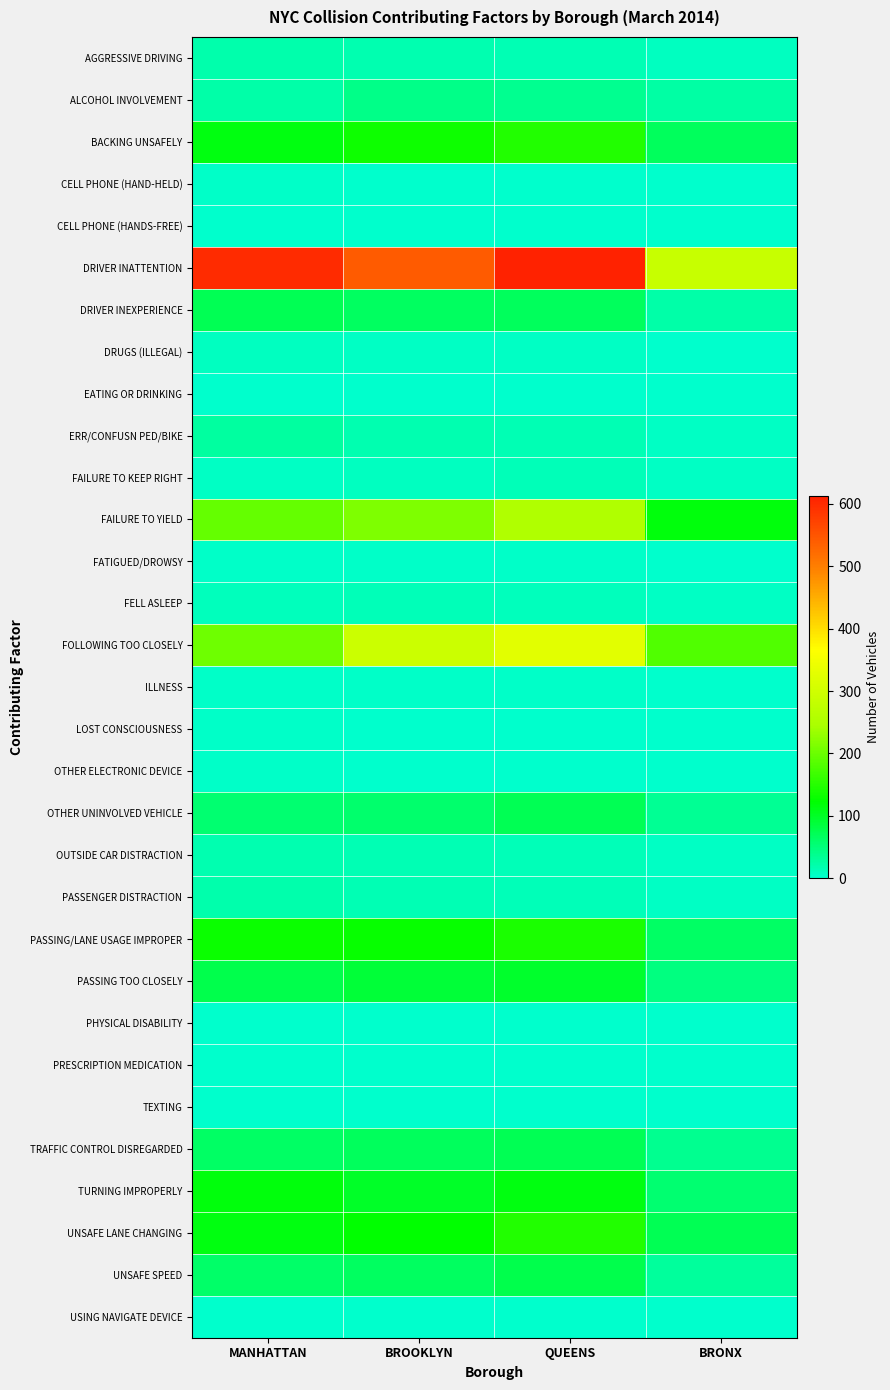

What is the total value across all series at BROOKLYN?

2023